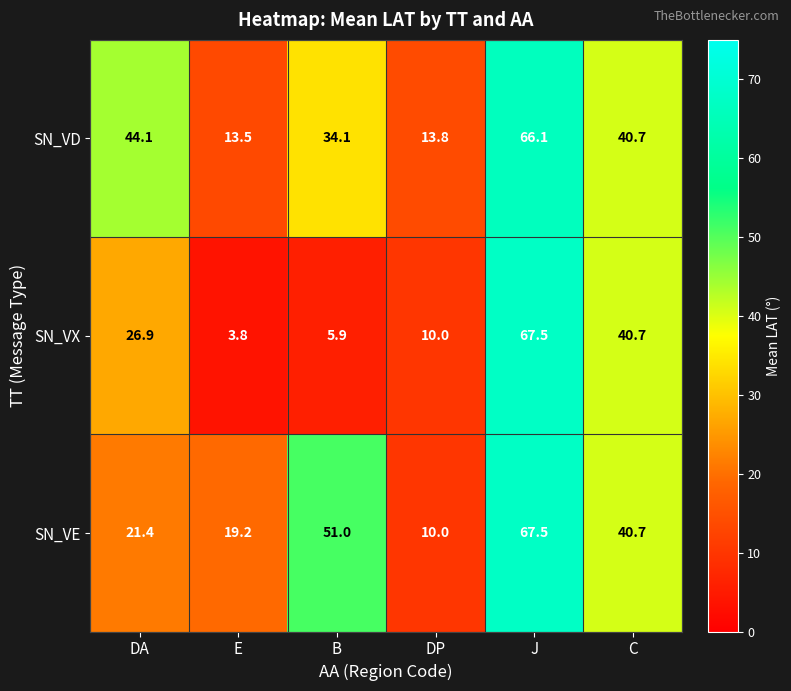

Which series has the largest total across all categories?

SN_VD